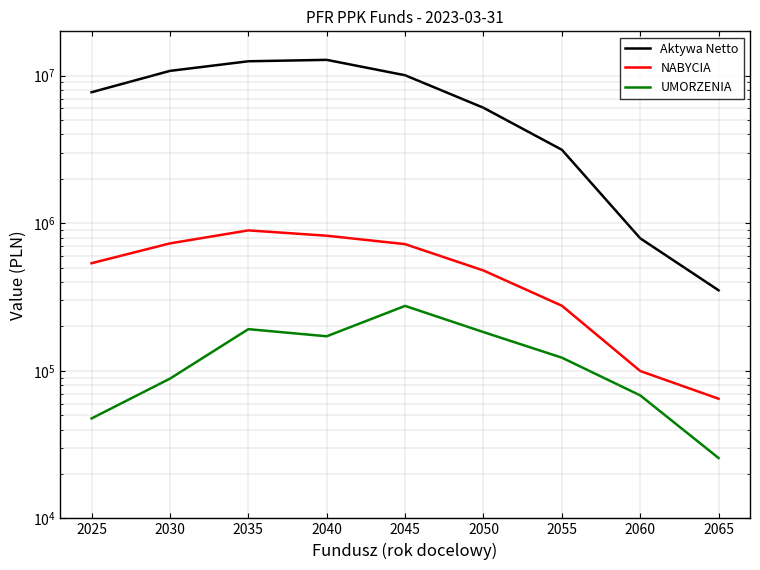

Is it true that UMORZENIA equals 191601.3 at 2035?

True